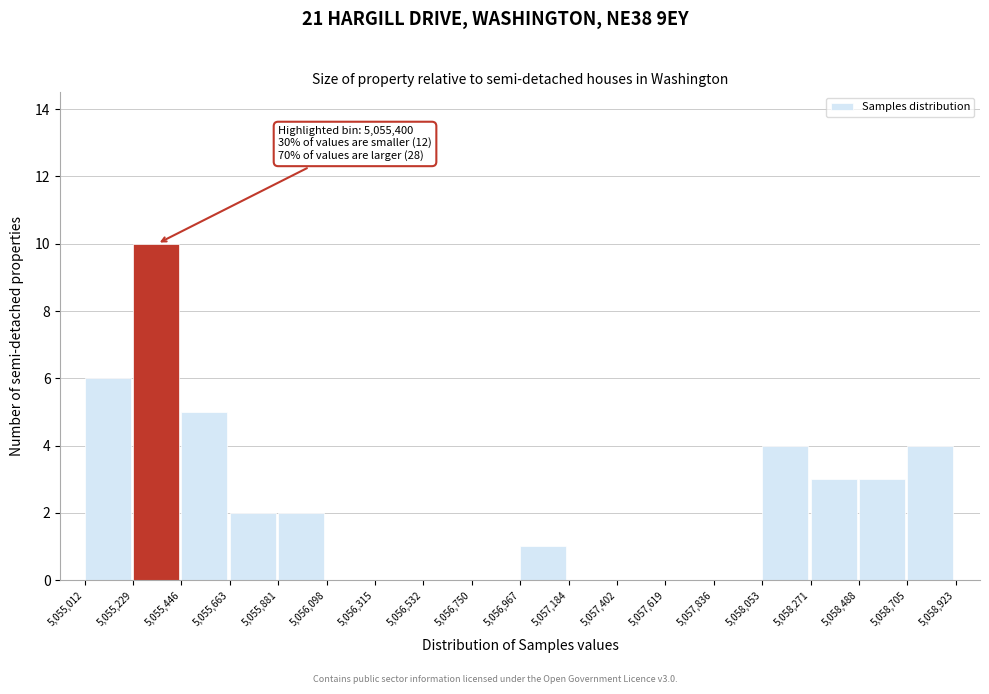

Which range on the x-axis has the tallest bar?

5,055,229 to 5,055,446